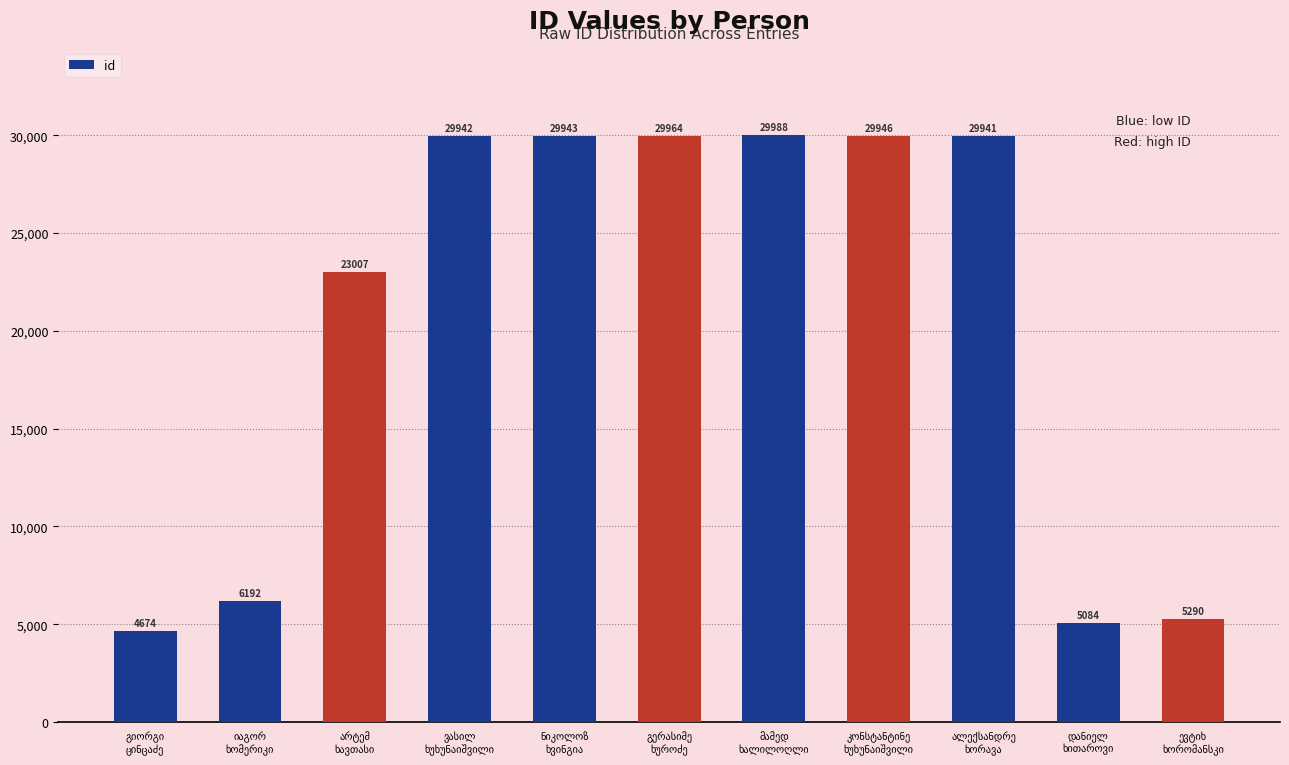

What is the minimum value shown in the chart?

4674